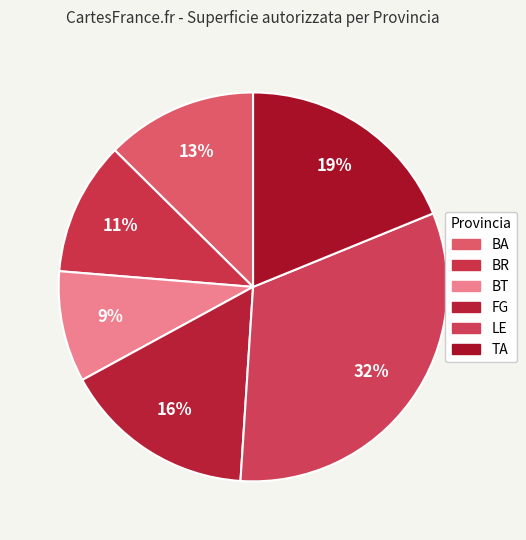

Rank the categories by value from highest to lowest.

LE, TA, FG, BA, BR, BT